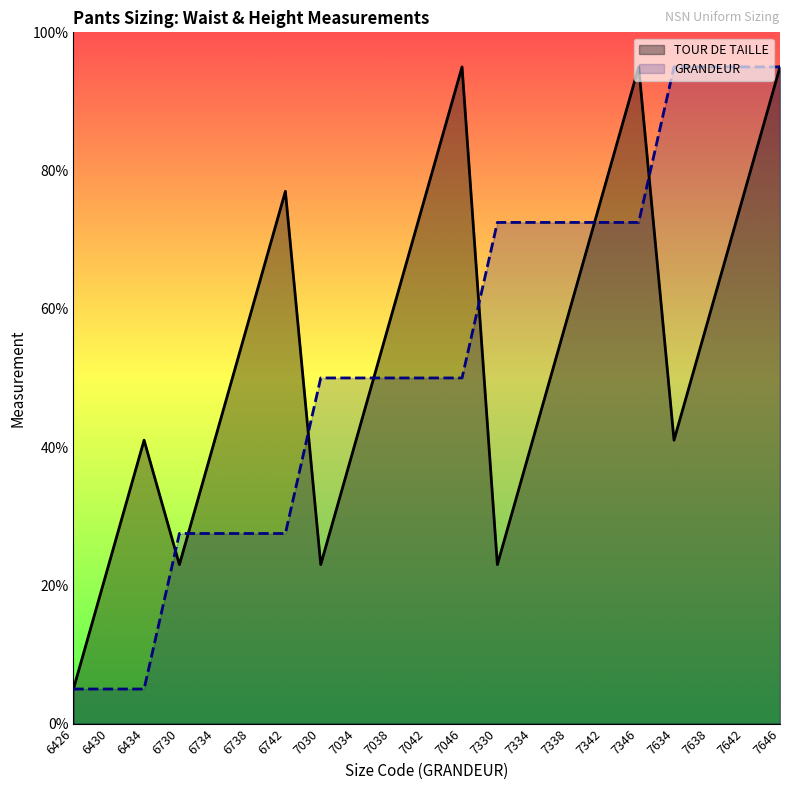

At how many categories does at least one series exceed 30?

18